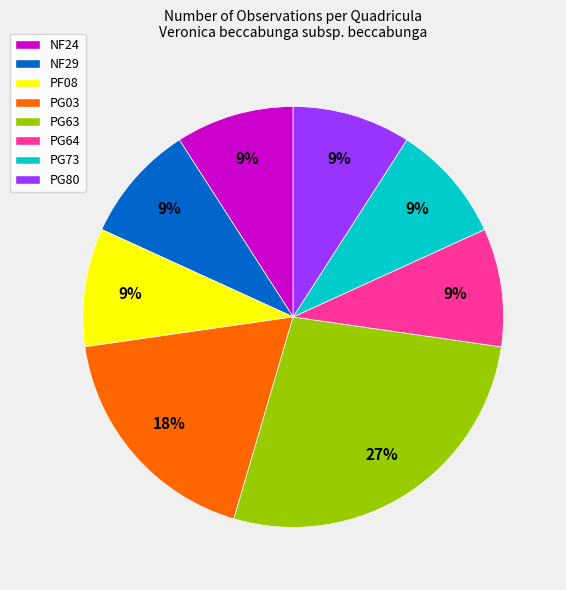

Is the sum of PG03 and PG73 greater than half?

No